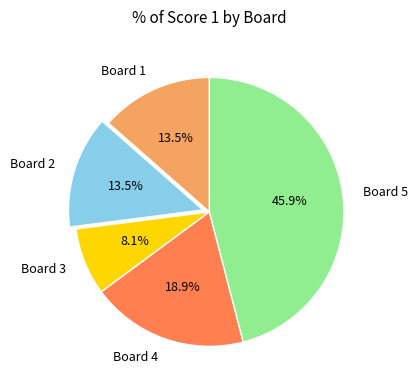

Which category has the smallest portion of the pie?

Board 3